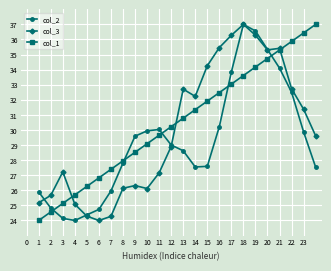

Which series has the largest total across all categories?

col_1